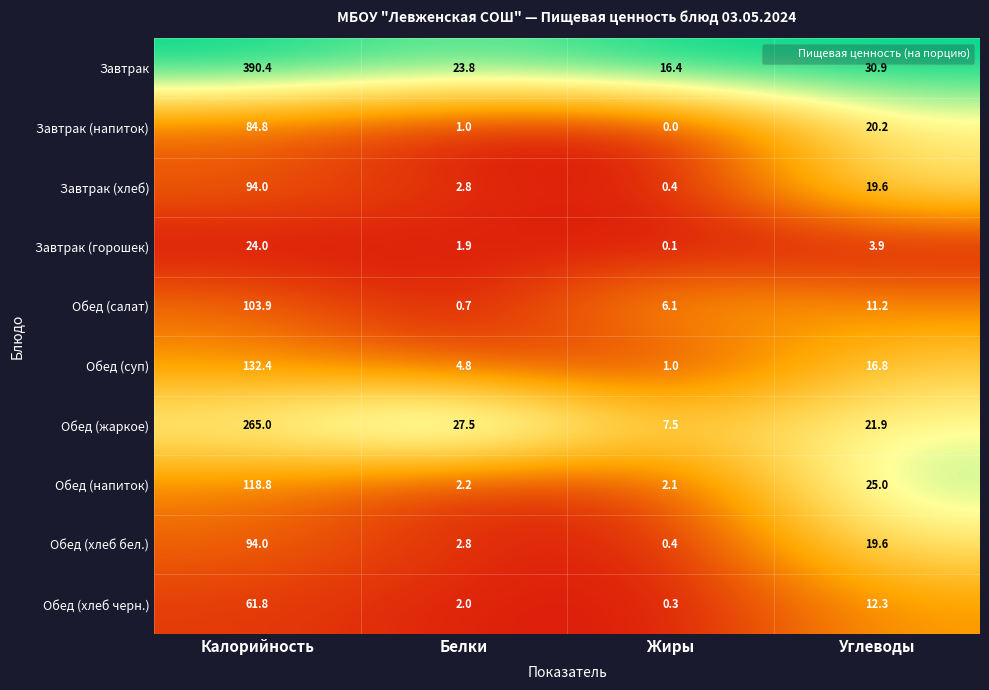

The value of Завтрак (хлеб) at Углеводы is 19.6. True or false?

True